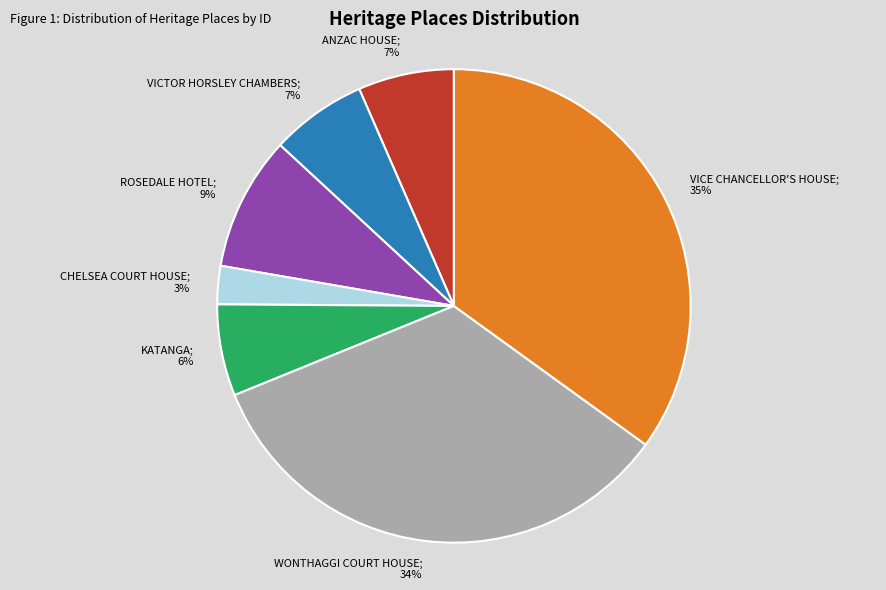

Is there any slice that represents more than half of the pie?

No